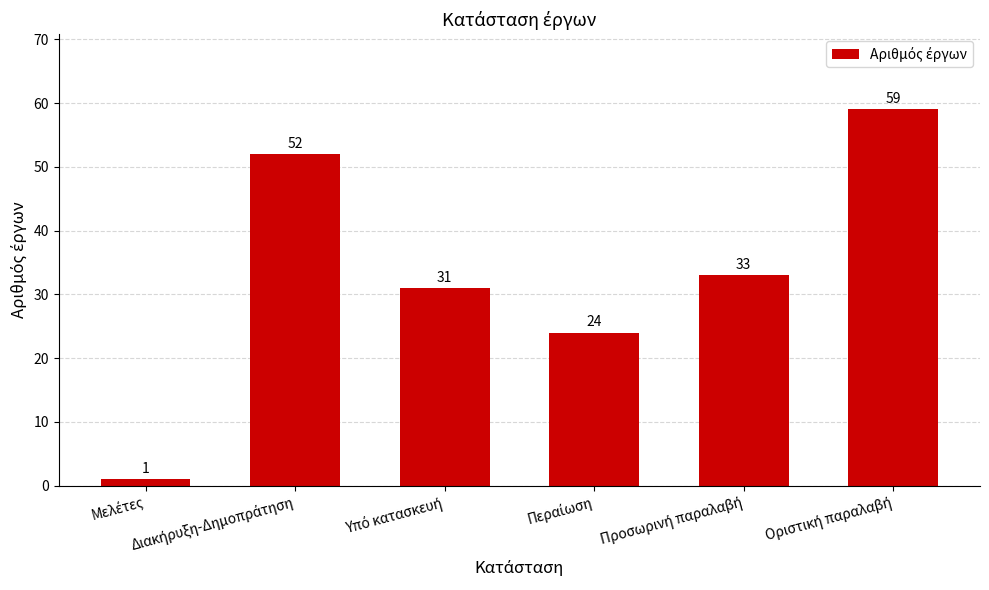

How many values are between 24 and 52?

4